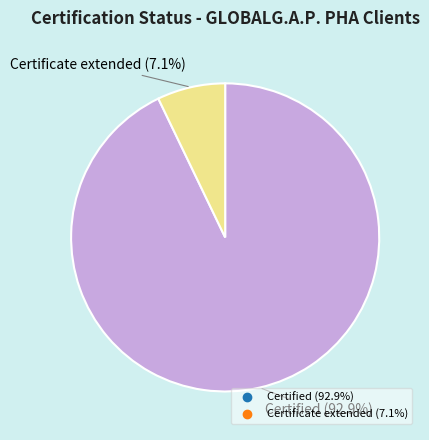

Which has a higher value, Certified or Certificate extended?

Certified